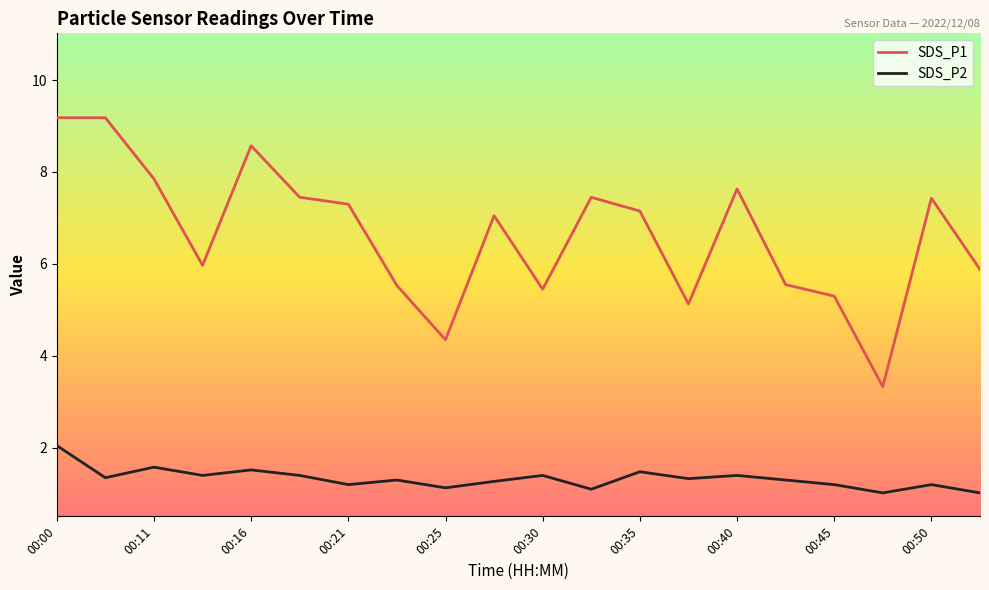

True or false: SDS_P2 has more than 0 points higher than both neighbors.

True